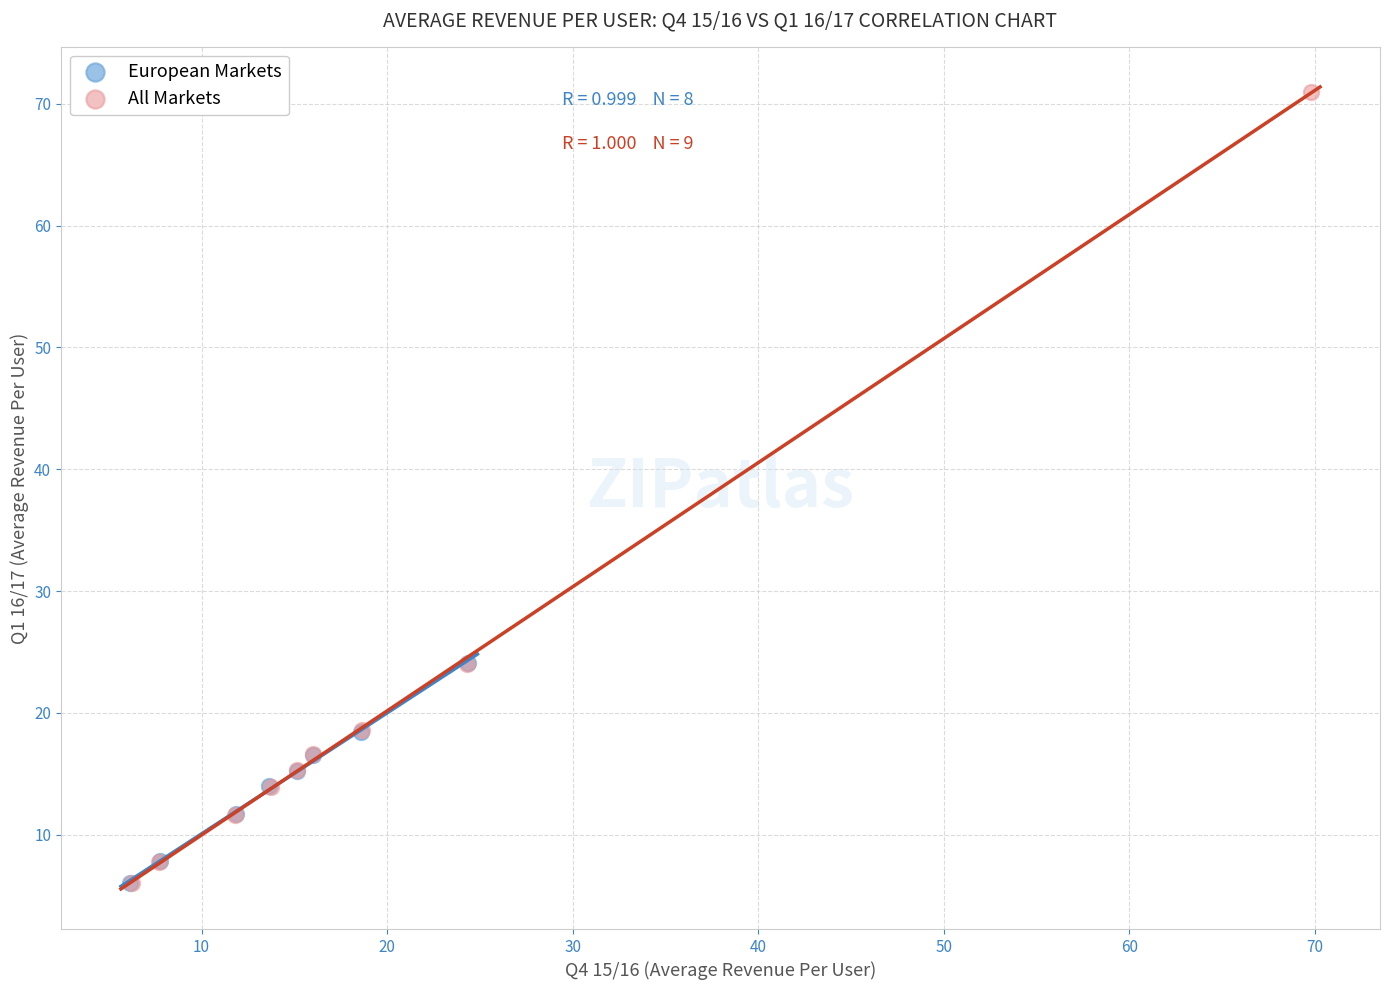

Which series contains the highest Y value?

All Markets